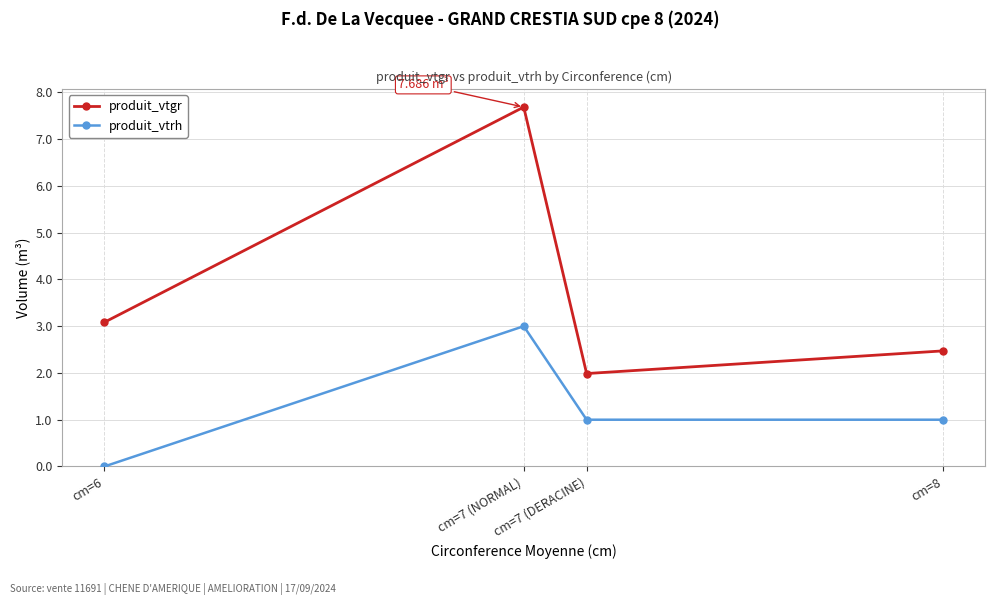

What is the sum of all produit_vtrh values?

5.0